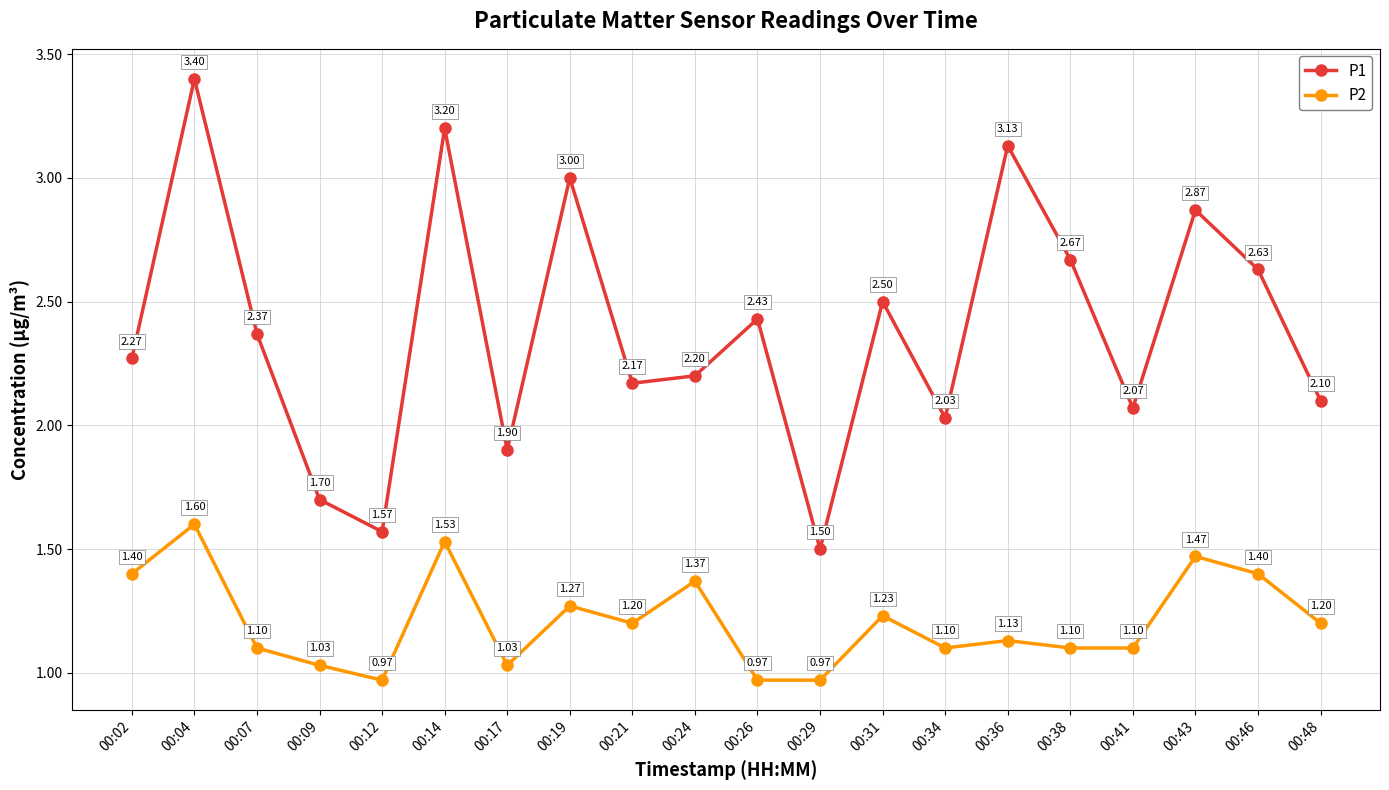

Where is the first local maximum for P1?

00:04